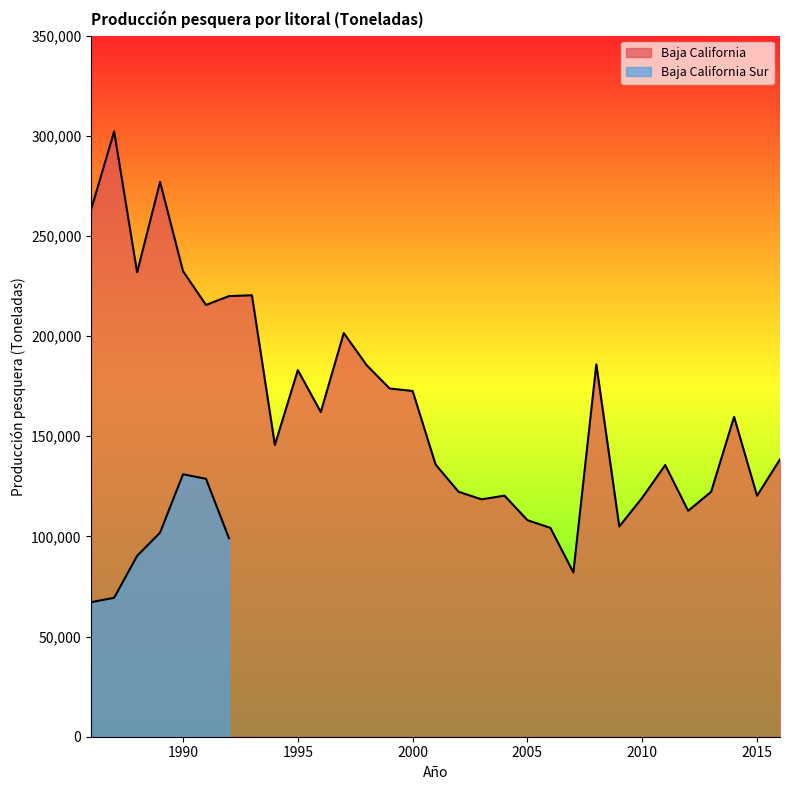

What is the ratio of the value at 1986 to the value at 2008?

1.4